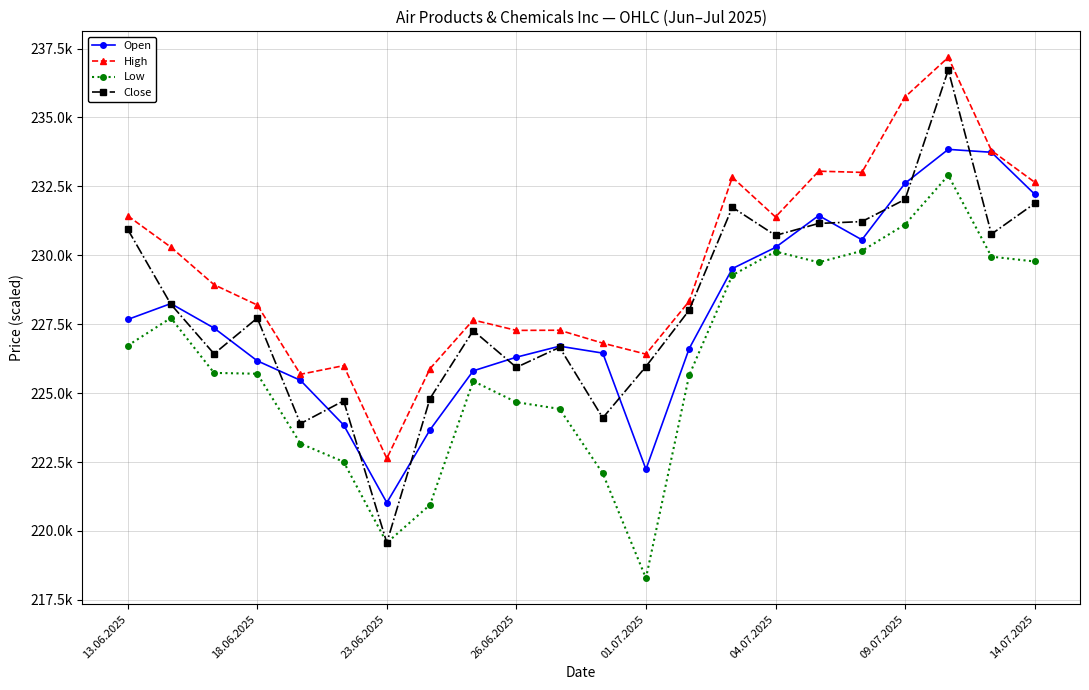

Does the chart have visible grid lines?

Yes